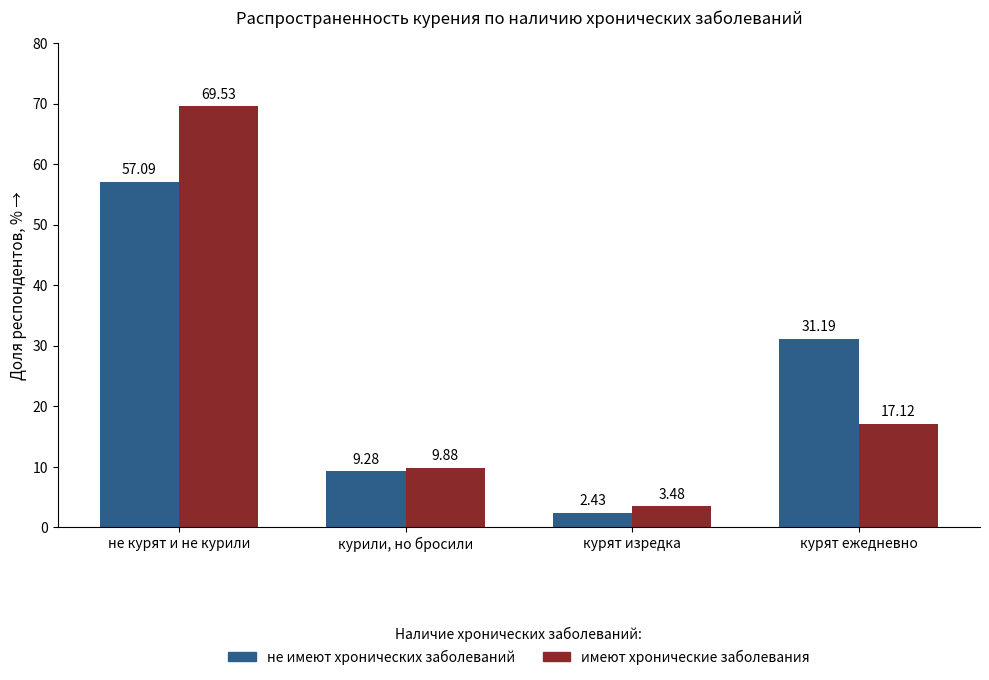

What value does the имеют хронические заболевания series have at курили, но бросили?

9.9